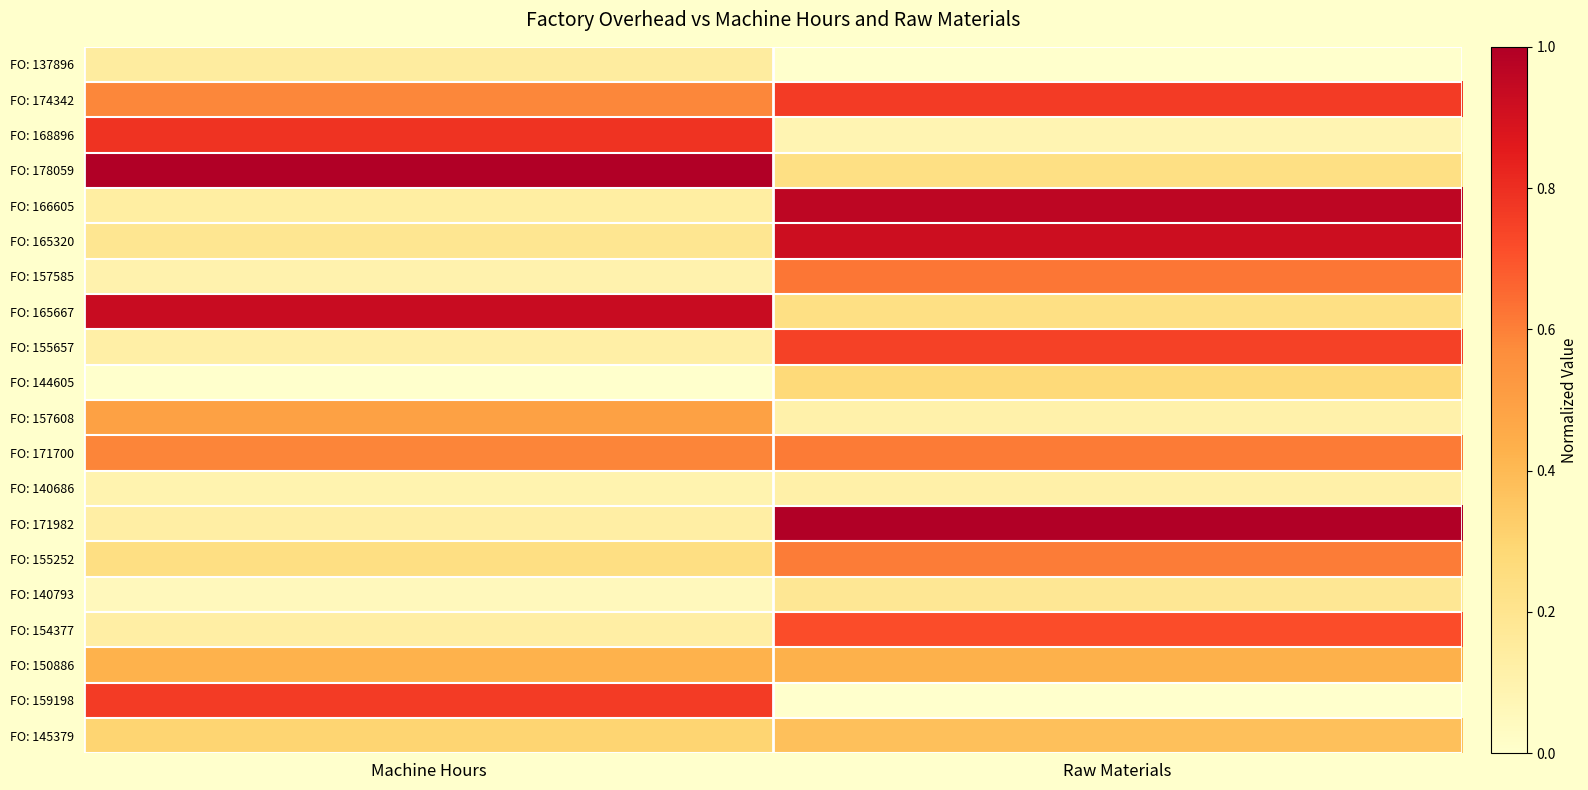

At which category is the sum across all series the highest?

Raw Materials